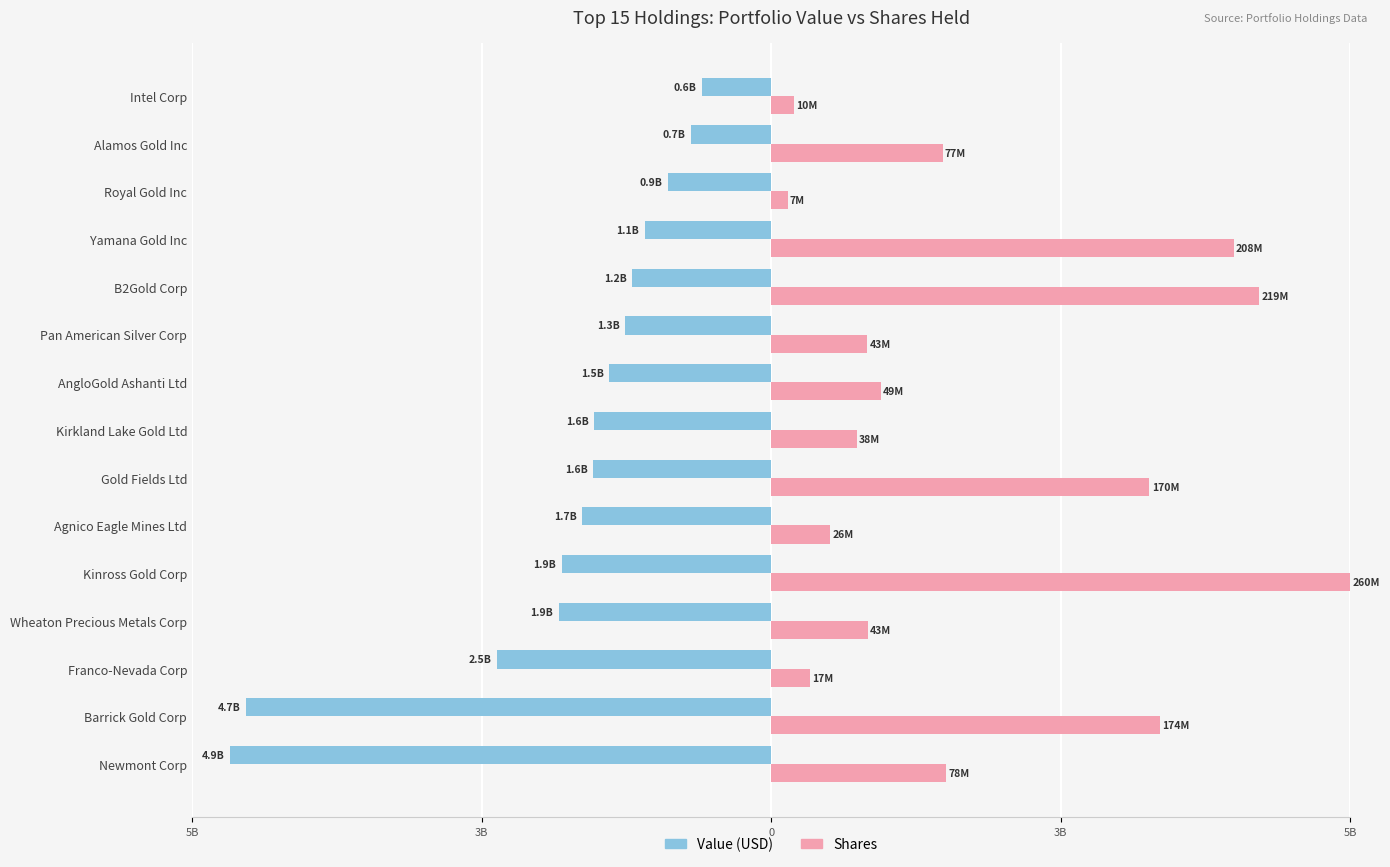

What are all the series names shown in the legend?

Value (USD), Shares